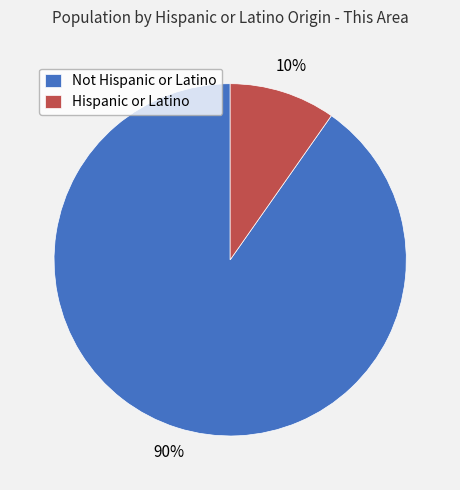

Rank the categories by value from highest to lowest.

Not Hispanic or Latino, Hispanic or Latino